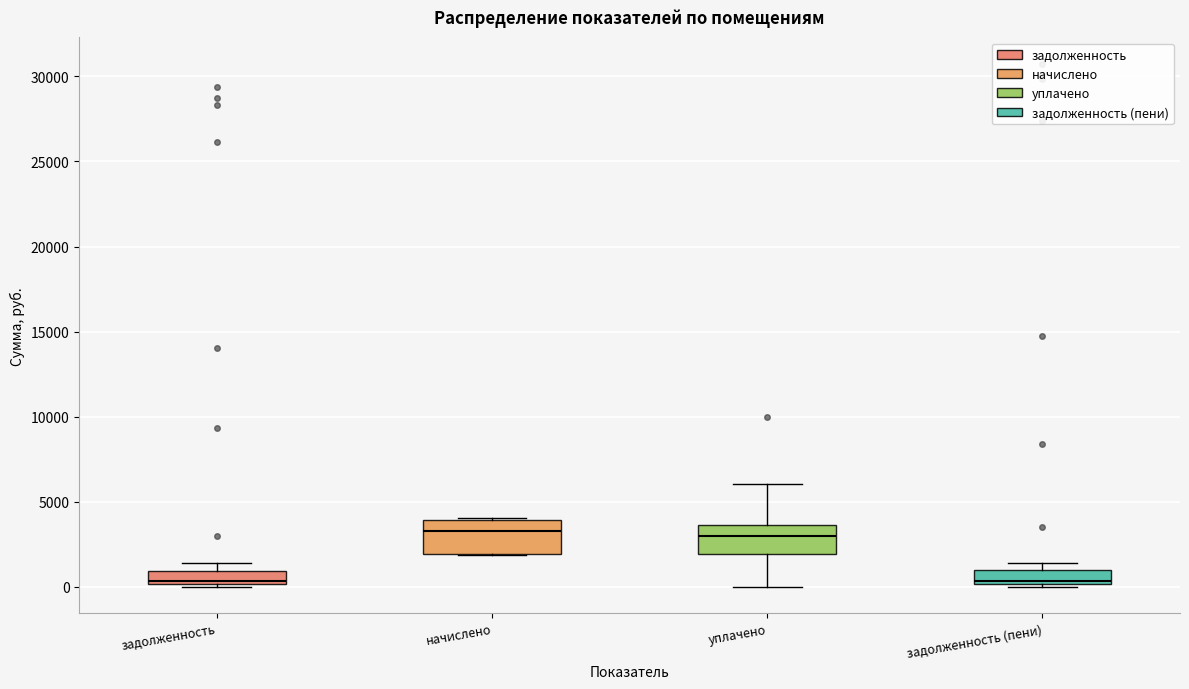

Where is the upper edge of the box for задолженность (пени) on the y-axis? The values are not printed on the chart, so give them approximately, as read against the axis.

1000